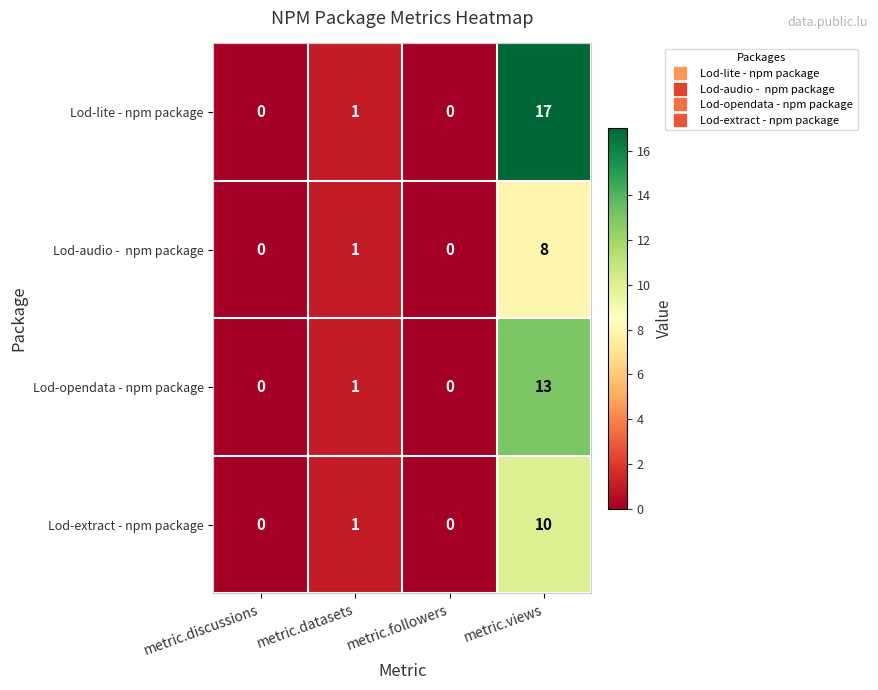

Is it true that Lod-opendata - npm package equals 2 at metric.datasets?

False